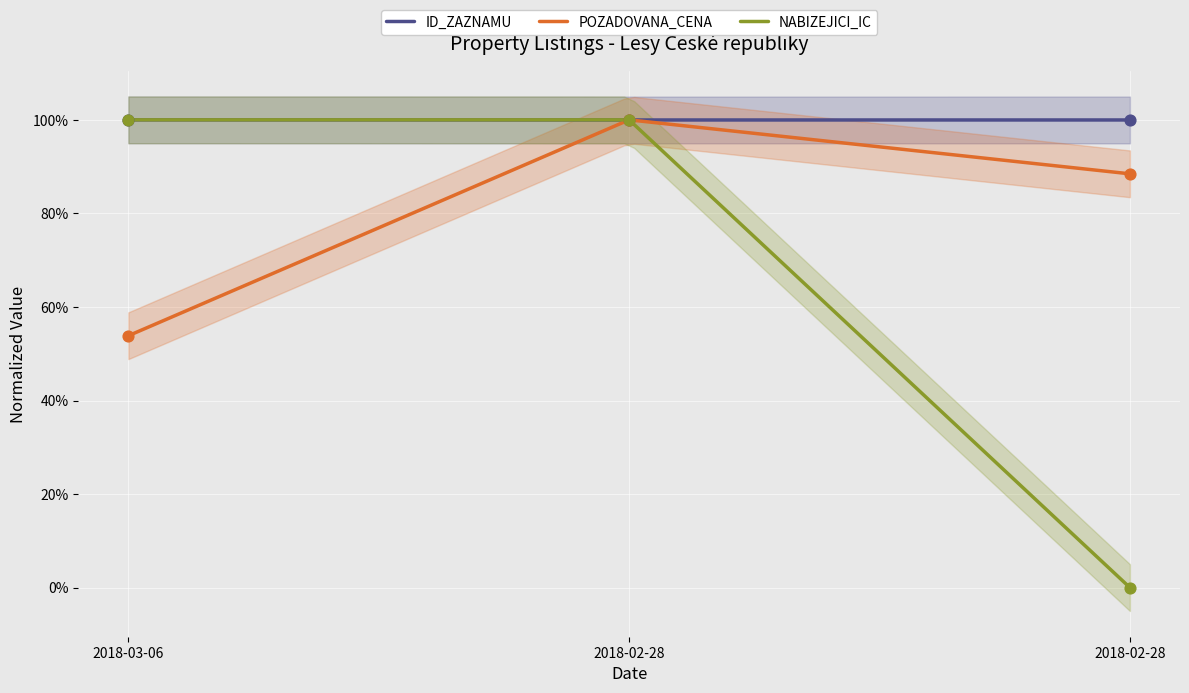

What are all the series names shown in the legend?

ID_ZAZNAMU, POZADOVANA_CENA, NABIZEJICI_IC